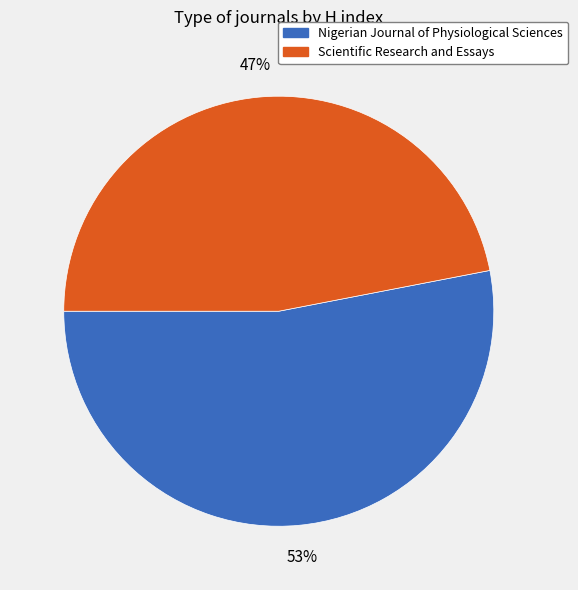

What is the smallest slice in the pie chart?

Scientific Research and Essays